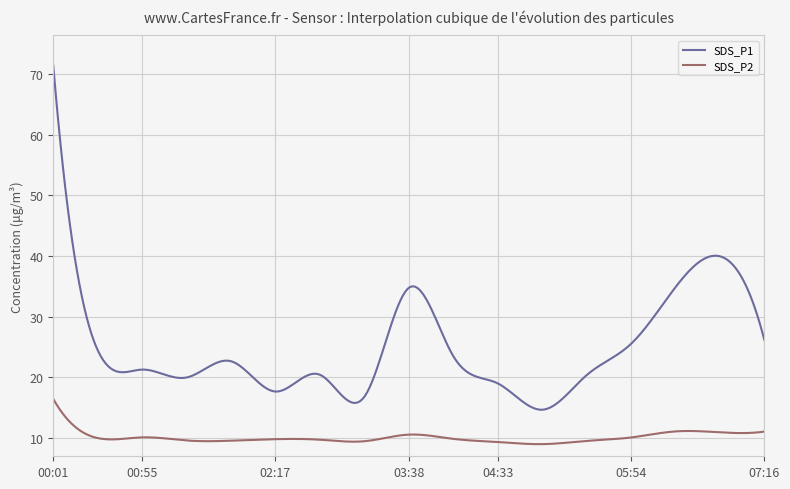

Which series has the largest total across all categories?

SDS_P1